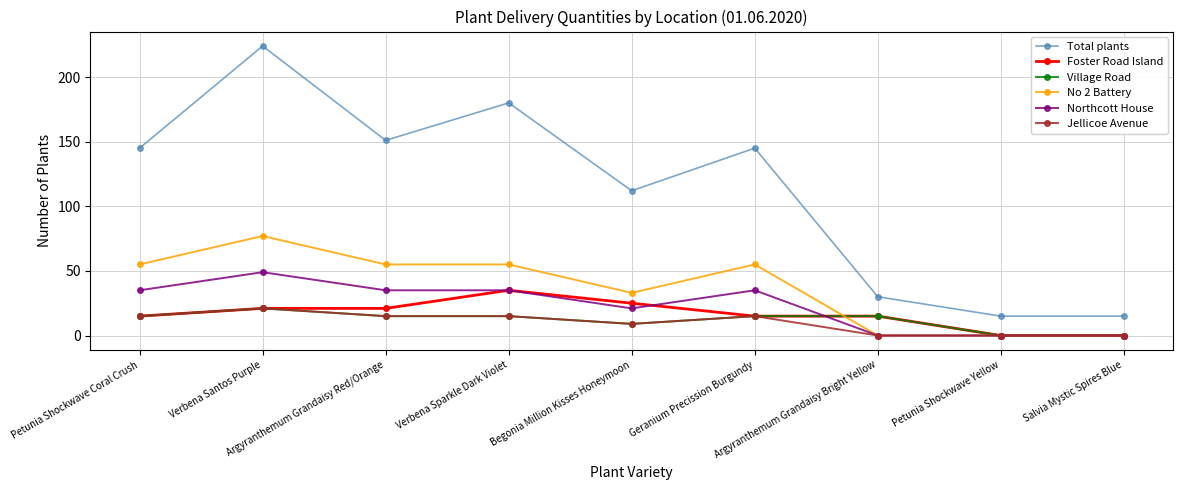

What is the highest value of the Foster Road Island series?

35